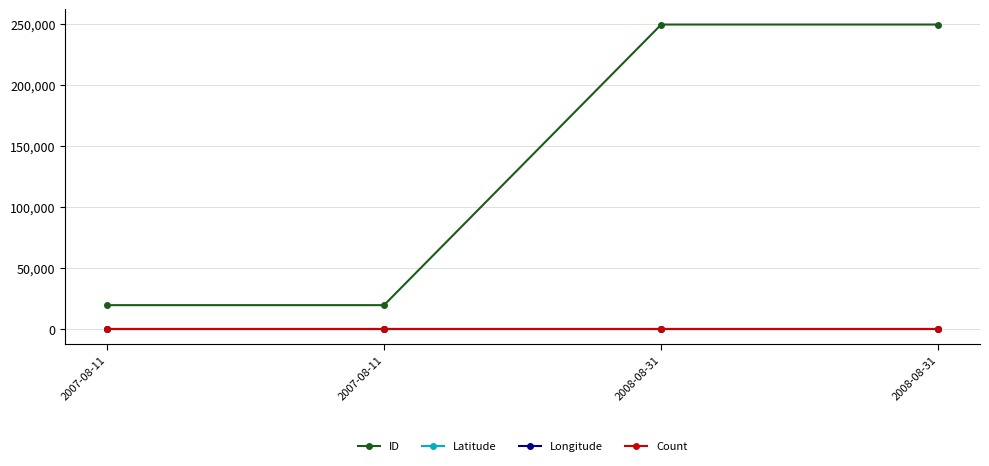

True or false: Longitude and Count cross at least once.

False